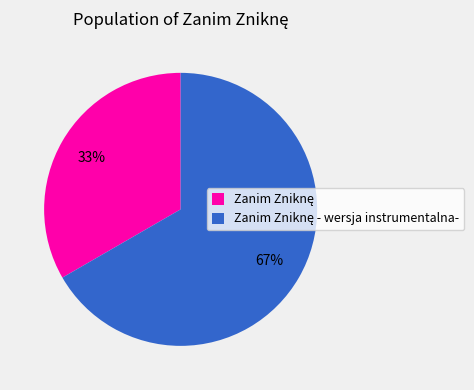

To the nearest percent, what is the average slice percentage?

50%